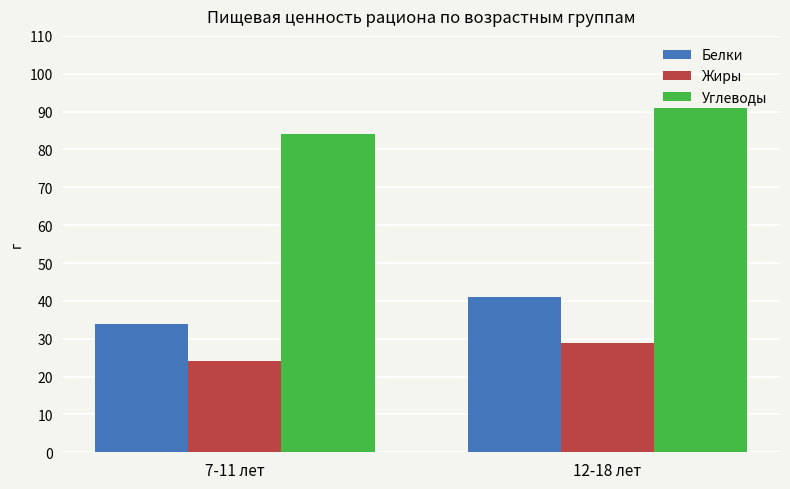

What is the label of the 1st bar from the right?

12-18 лет